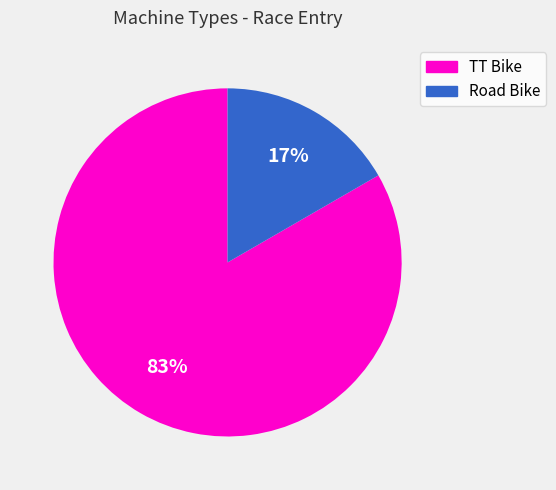

Approximately how many times larger is the value at Road Bike compared to TT Bike?

0.2